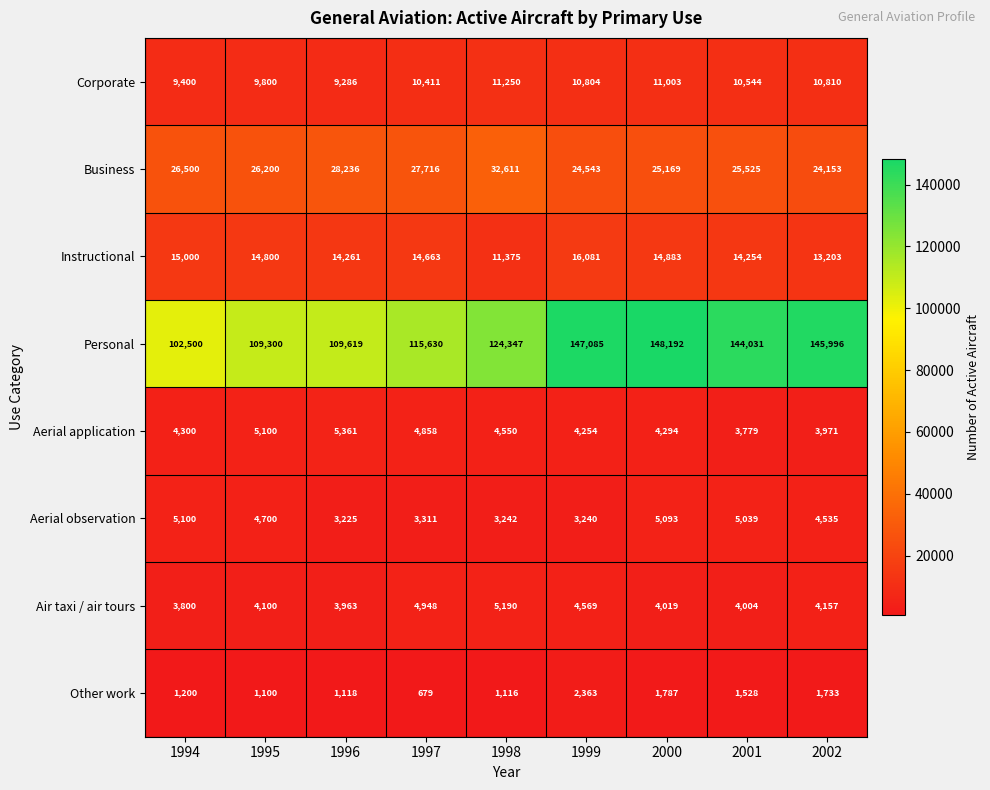

How many categories are shown in the chart?

9